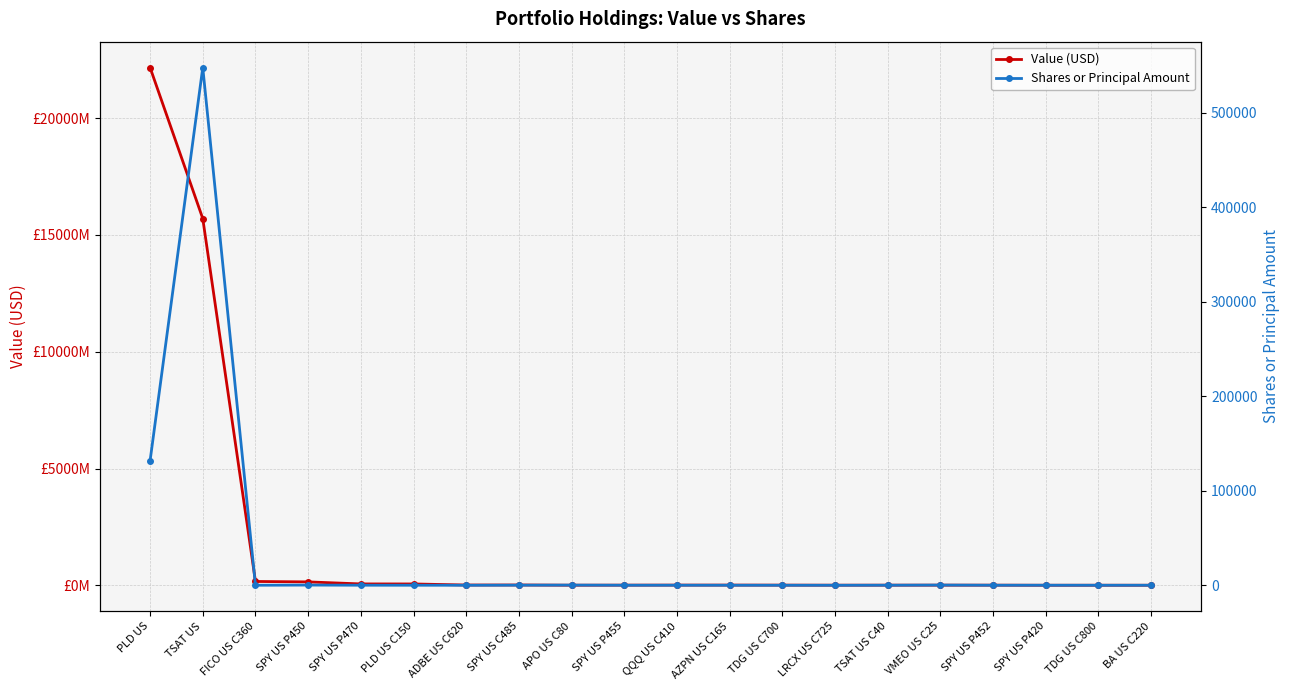

Which has a higher value, APO US C80 or SPY US P455?

SPY US P455